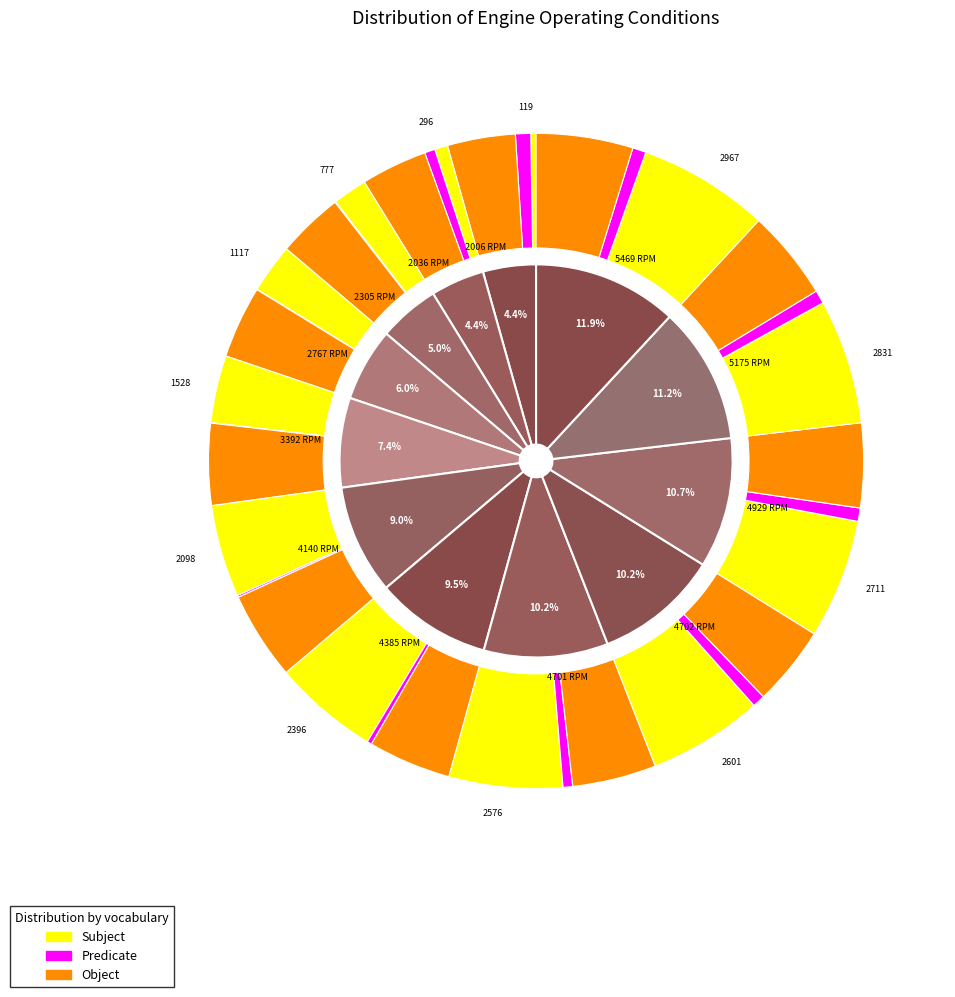

What is the largest slice in the pie chart?

5469 RPM